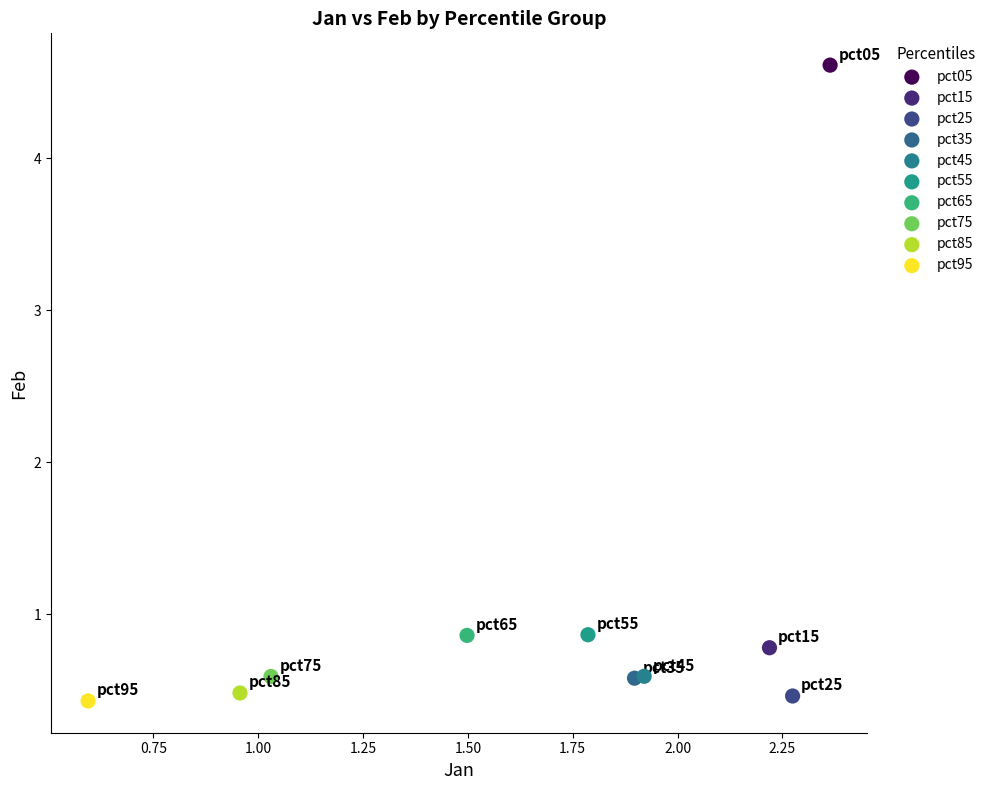

What are all the series names shown in the legend?

pct05, pct15, pct25, pct35, pct45, pct55, pct65, pct75, pct85, pct95